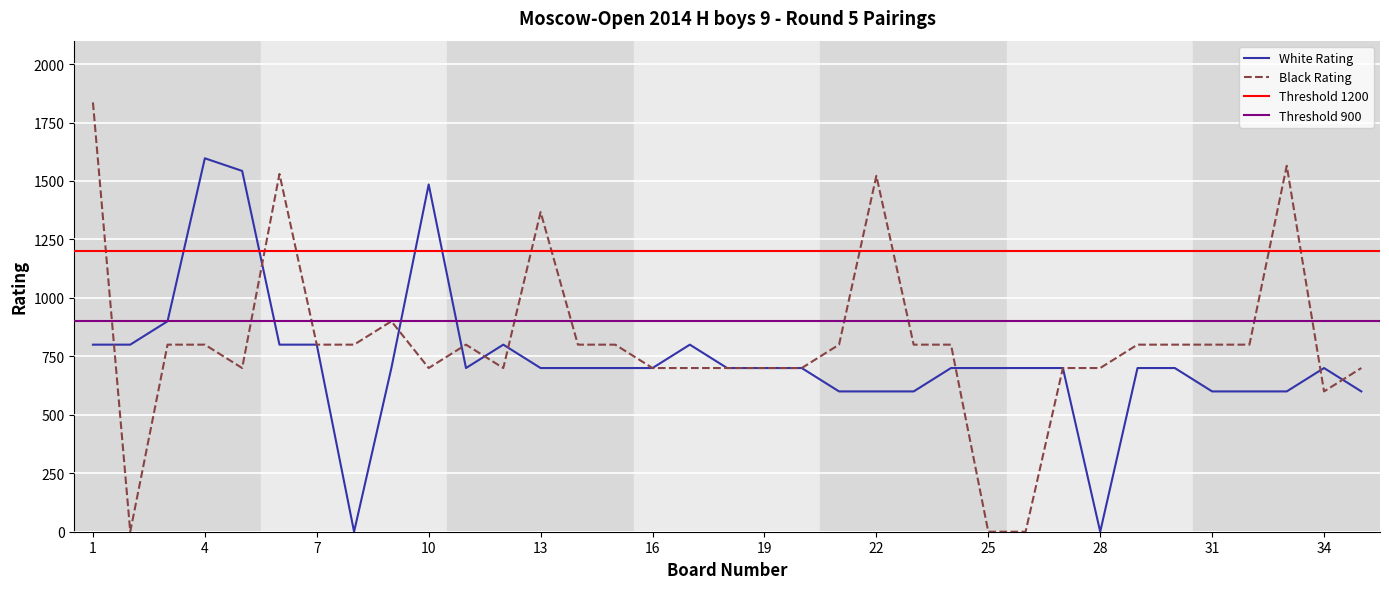

At which category does Black Rating reach its first local valley?

2